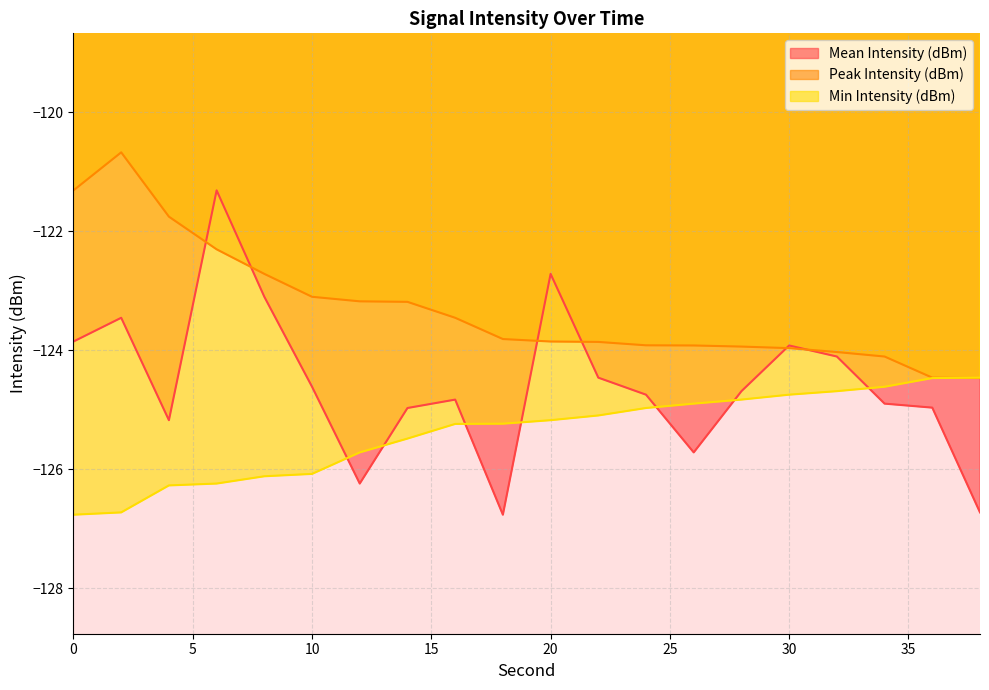

Reading left to right, extract all data points from this chart.

Mean Intensity (dBm): 0=-123.9	2=-123.5	4=-125.2	6=-121.3	8=-123.1	10=-124.6	12=-126.2	14=-125.0	16=-124.8	18=-126.8	20=-122.7	22=-124.5	24=-124.7	26=-125.7	28=-124.7	30=-123.9	32=-124.1	34=-124.9	36=-125.0	38=-126.7
Peak Intensity (dBm): 0=-121.3	2=-120.7	4=-121.8	6=-122.3	8=-122.7	10=-123.1	12=-123.2	14=-123.2	16=-123.5	18=-123.8	20=-123.9	22=-123.9	24=-123.9	26=-123.9	28=-123.9	30=-124.0	32=-124.0	34=-124.1	36=-124.5	38=-124.5
Min Intensity (dBm): 0=-126.8	2=-126.7	4=-126.3	6=-126.2	8=-126.1	10=-126.1	12=-125.7	14=-125.5	16=-125.2	18=-125.2	20=-125.2	22=-125.1	24=-125.0	26=-124.9	28=-124.8	30=-124.7	32=-124.7	34=-124.6	36=-124.5	38=-124.5